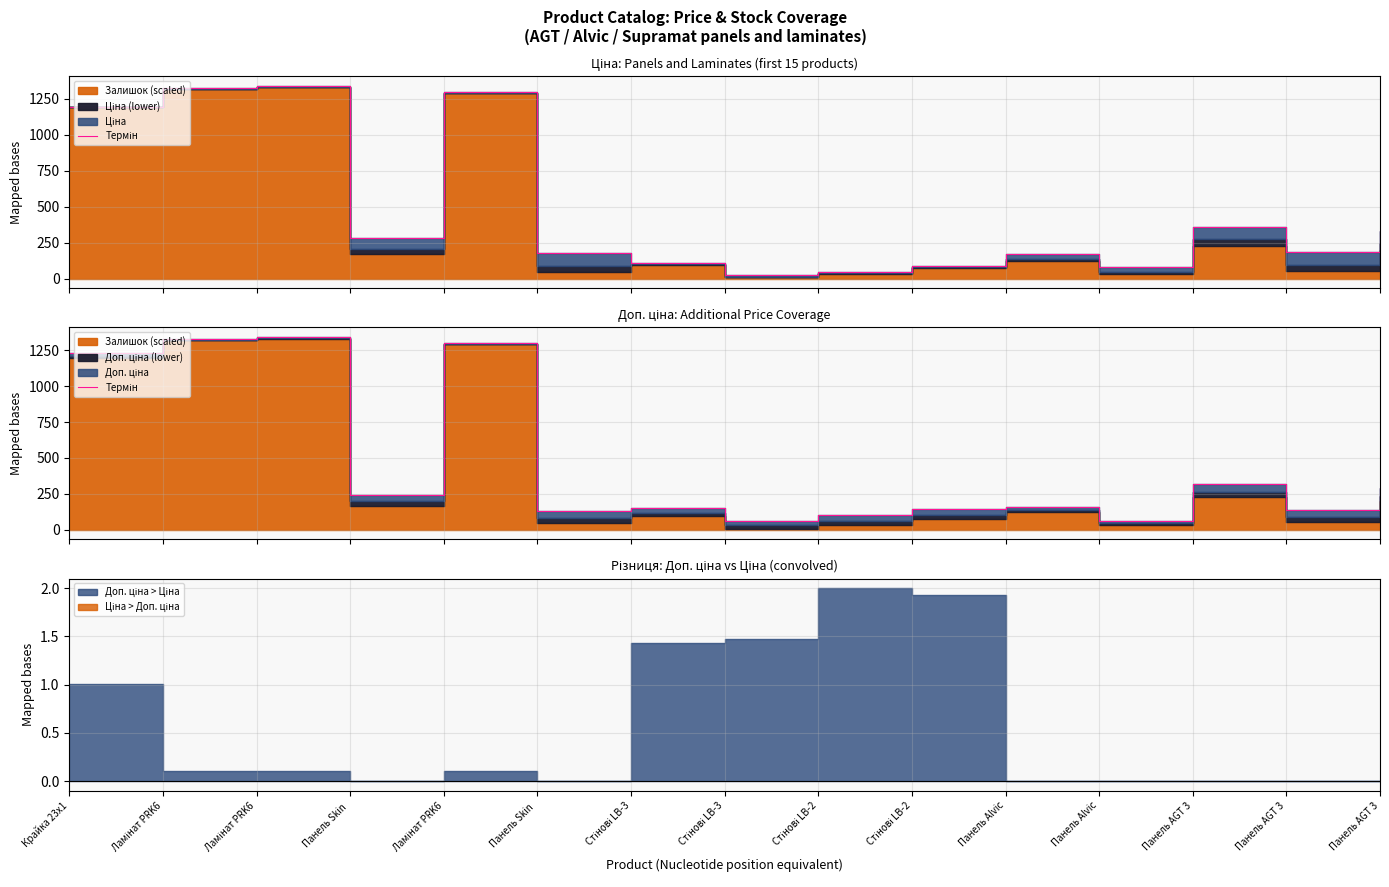

What is the change in value from Ламінат PRK6 to Панель Skin ?

-1197.4